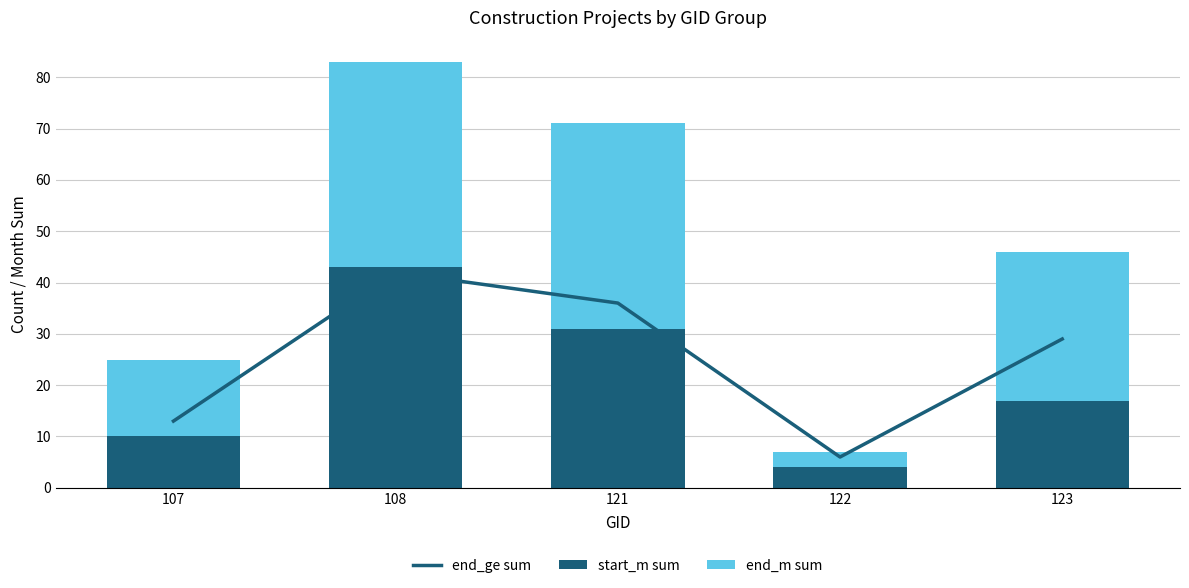

At how many categories does at least one series exceed 21?

3